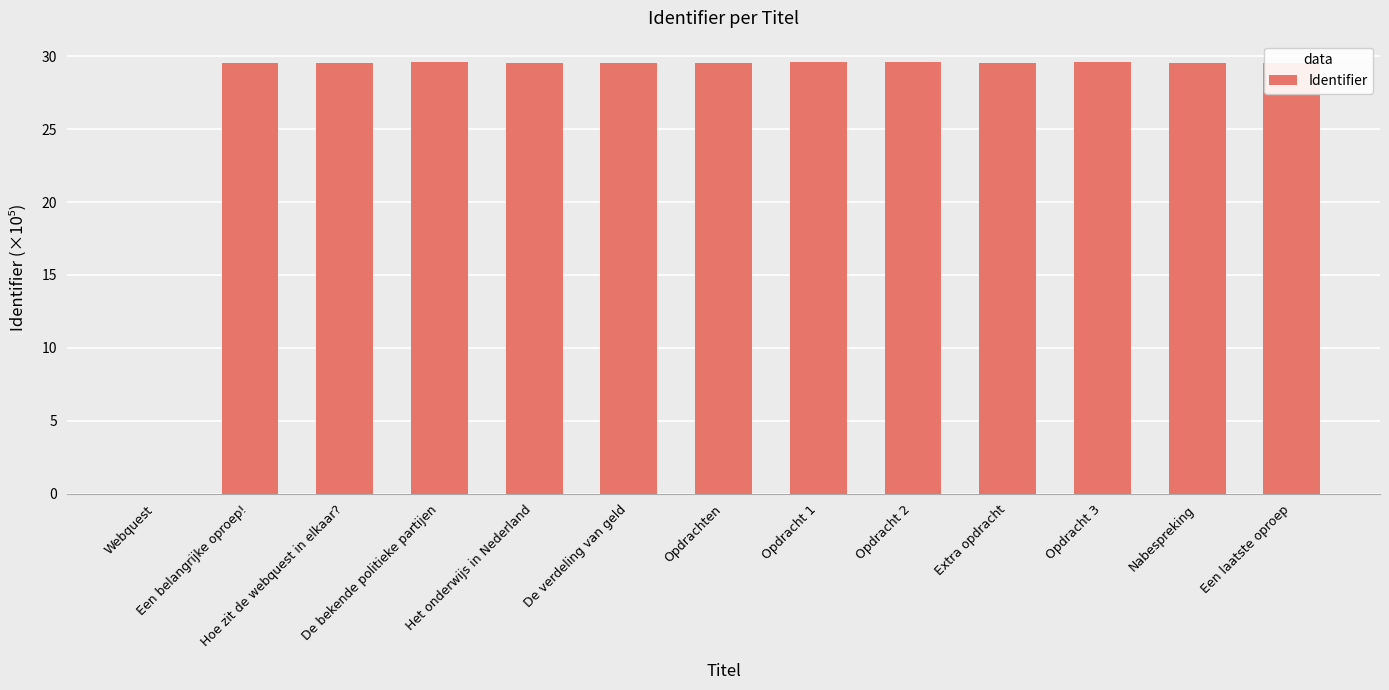

What is the sum of the values at Nabespreking and Een laatste oproep?

59.1